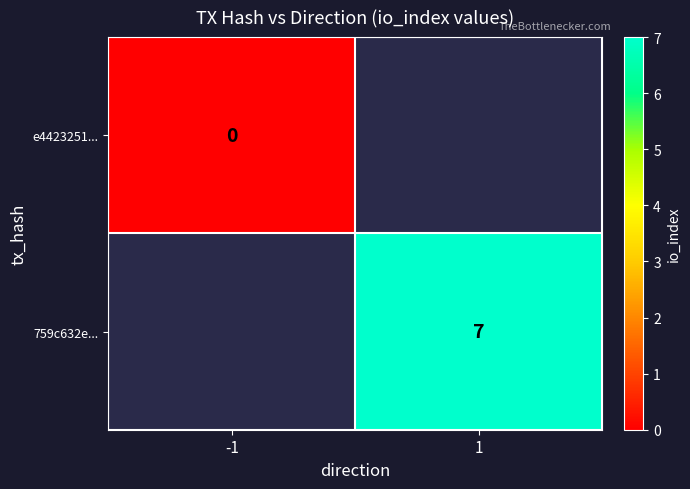

Which category has the lowest value across all series?

-1